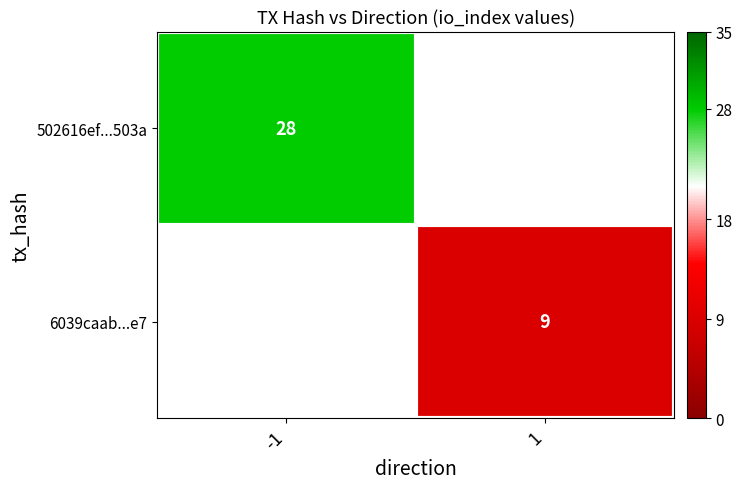

The value of 6039caab...e7 at 1 is 9. True or false?

True